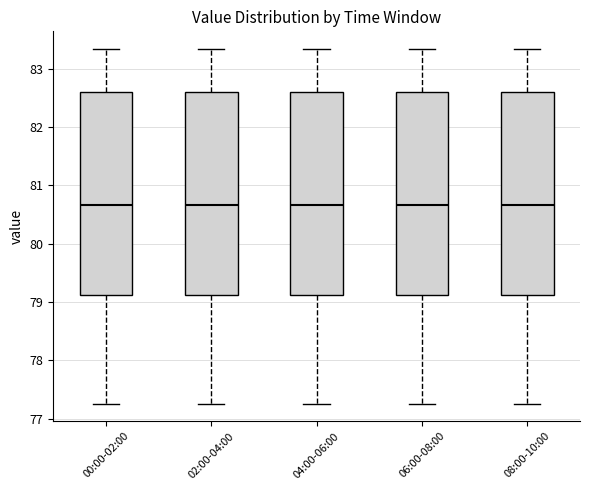

Where does the median line of the box for 02:00-04:00 sit on the y-axis? The values are not printed on the chart, so give them approximately, as read against the axis.

80.7